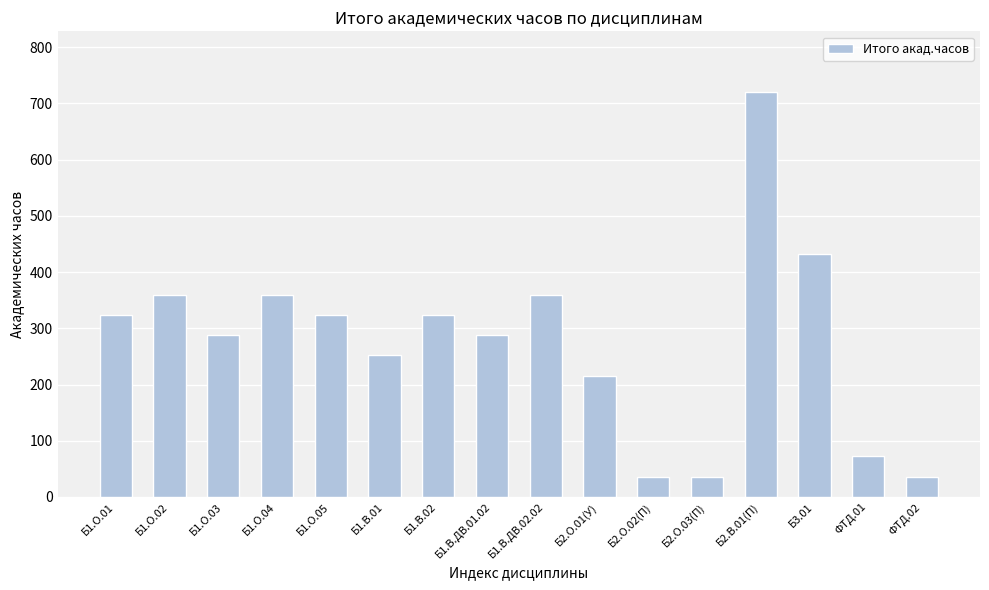

Reading right to left, what are all the values shown in this chart?

ФТД.02=36	ФТД.01=72	Б3.01=432	Б2.В.01(П)=720	Б2.О.03(П)=36	Б2.О.02(П)=36	Б2.О.01(У)=216	Б1.В.ДВ.02.02=360	Б1.В.ДВ.01.02=288	Б1.В.02=324	Б1.В.01=252	Б1.О.05=324	Б1.О.04=360	Б1.О.03=288	Б1.О.02=360	Б1.О.01=324